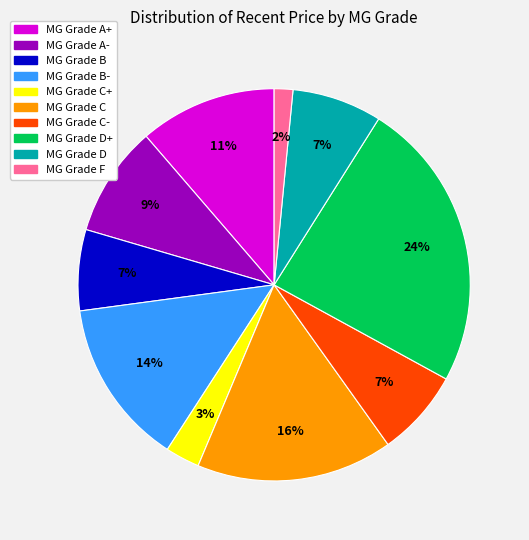

To the nearest percent, what is the average slice percentage?

10%